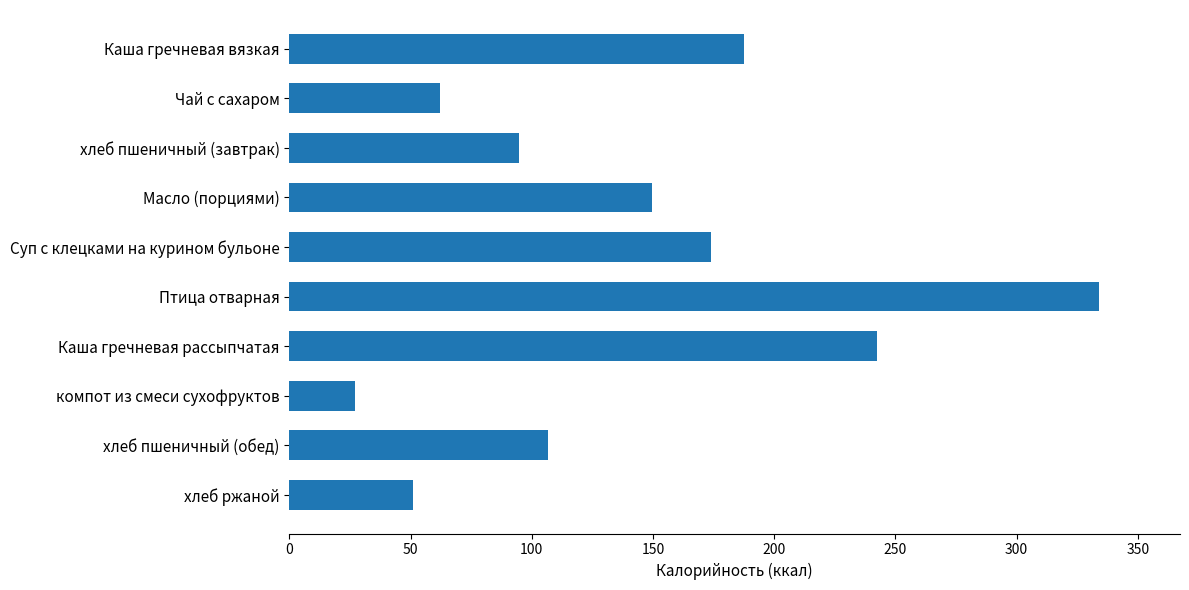

List the labels in order of value, smallest first.

компот из смеси сухофруктов, хлеб ржаной, Чай с сахаром, хлеб пшеничный (завтрак), хлеб пшеничный (обед), Масло (порциями), Суп с клецками на курином бульоне, Каша гречневая вязкая, Каша гречневая рассыпчатая, Птица отварная